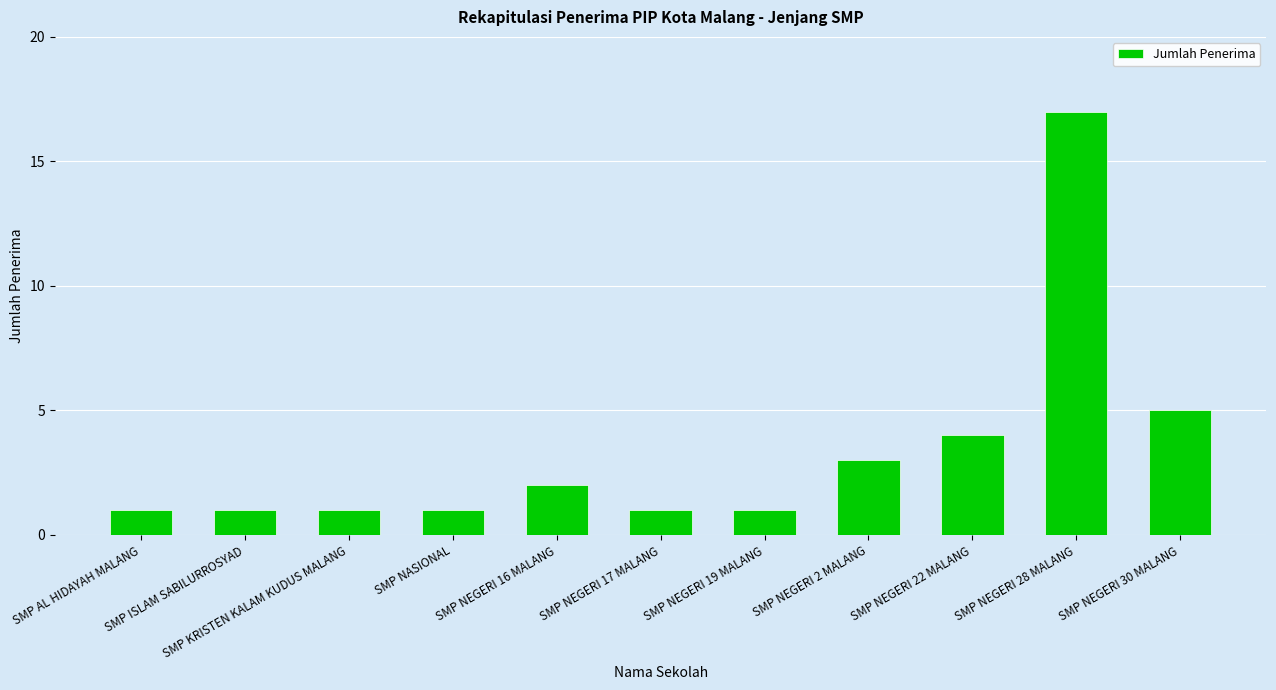

Is it true that the value at SMP NEGERI 28 MALANG is 24?

False